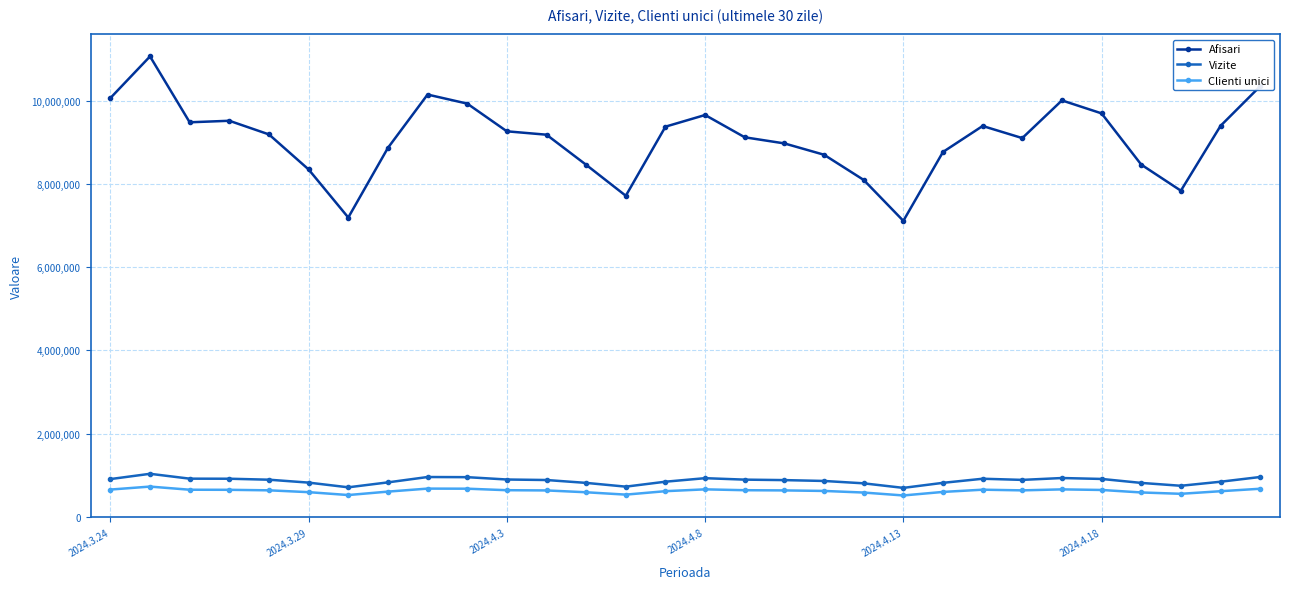

Which series has the largest range (max minus min)?

Afisari